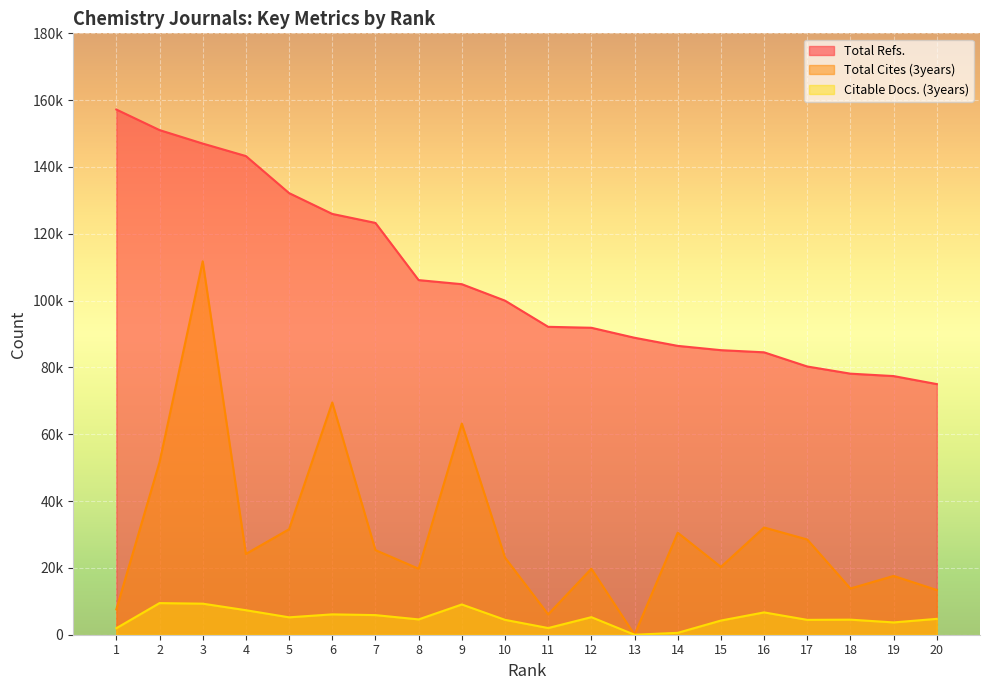

What is the average value of the Citable Docs. (3years) series?

4973